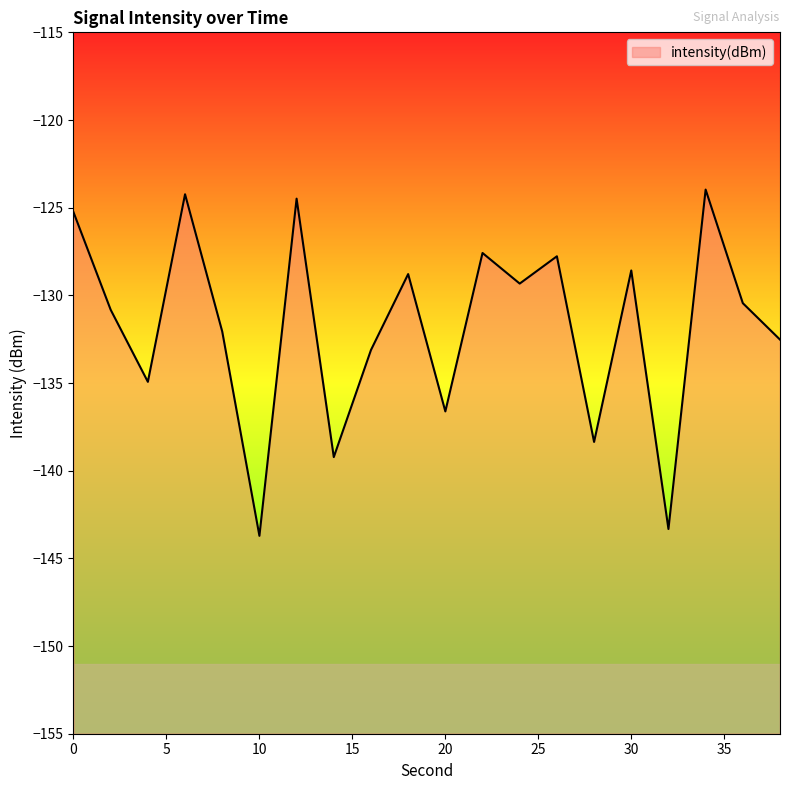

What is the value of the 15th point from the left?

-138.4